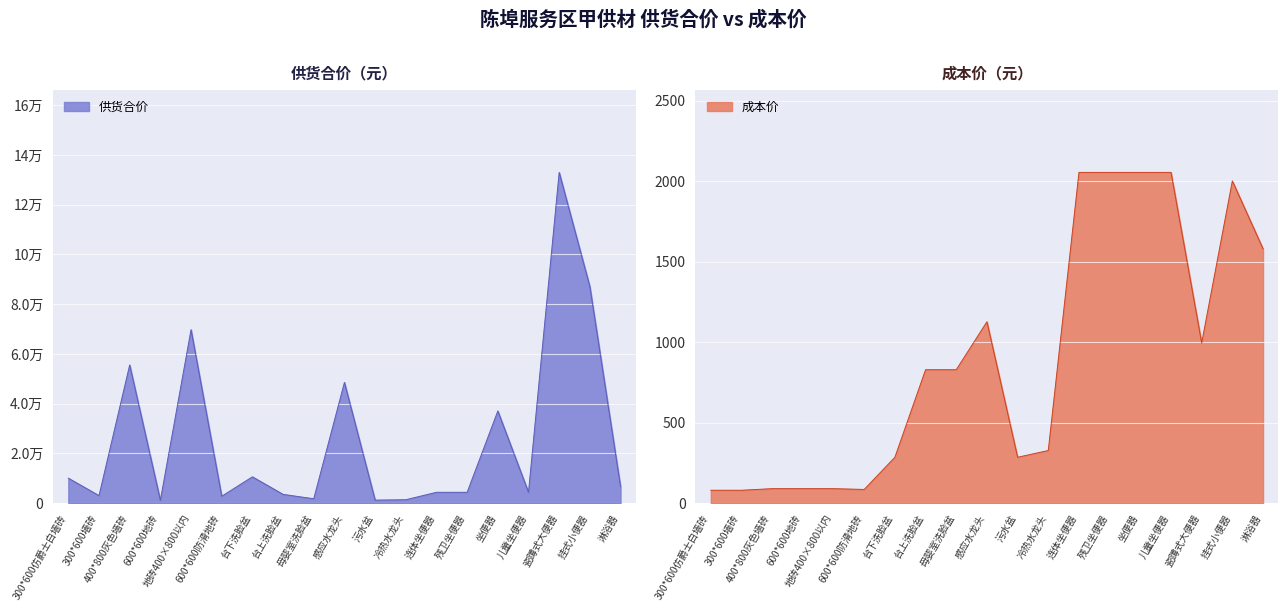

True or false: 供货合价 and 成本价 intersect in this chart.

False